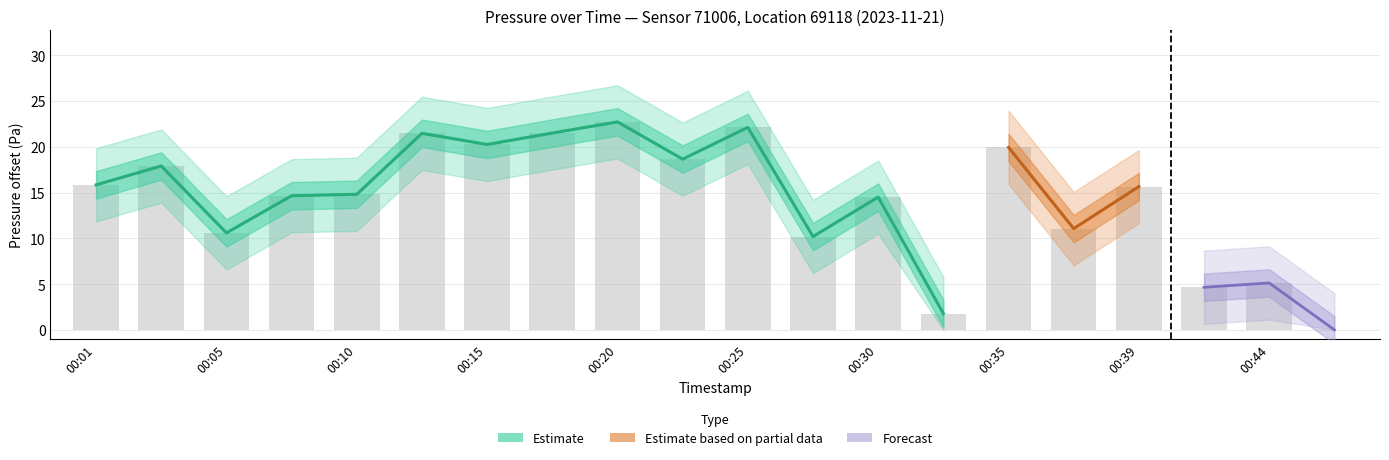

Is it true that the value at 00:44 is 5.1?

True